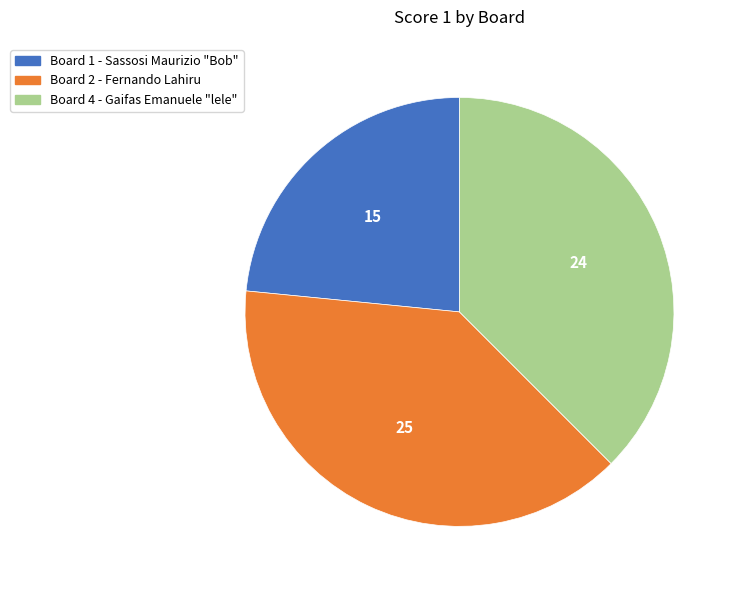

Do Board 1 - Sassosi Maurizio "Bob" and Board 4 - Gaifas Emanuele "lele" together represent more than half of the pie?

Yes